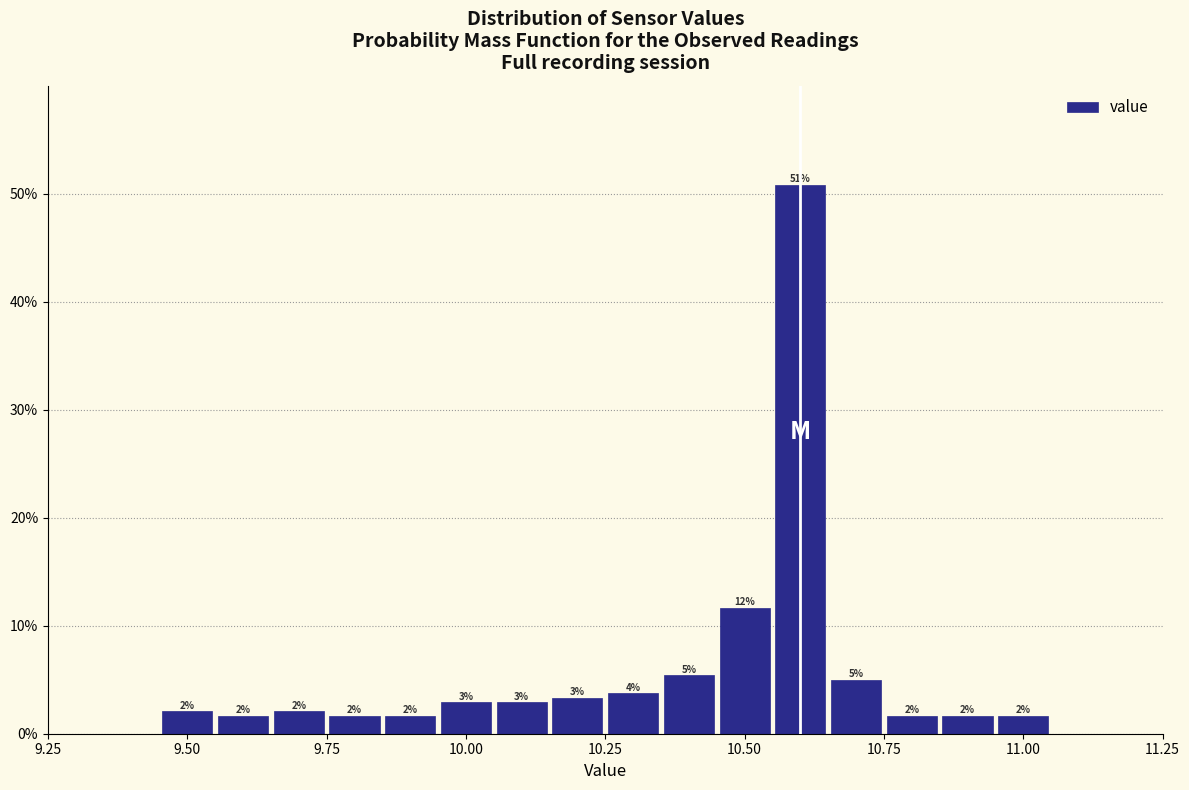

Read against the x-axis, roughly where is the centre of the tallest bar?

10.60